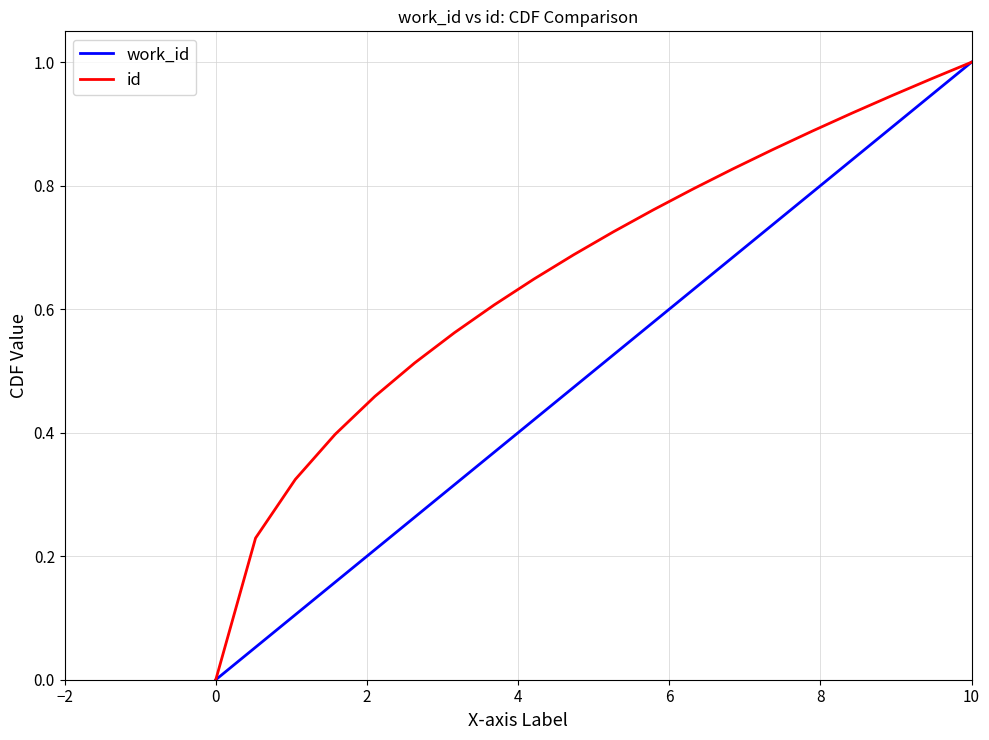

What is the average value of the work_id series?

0.5